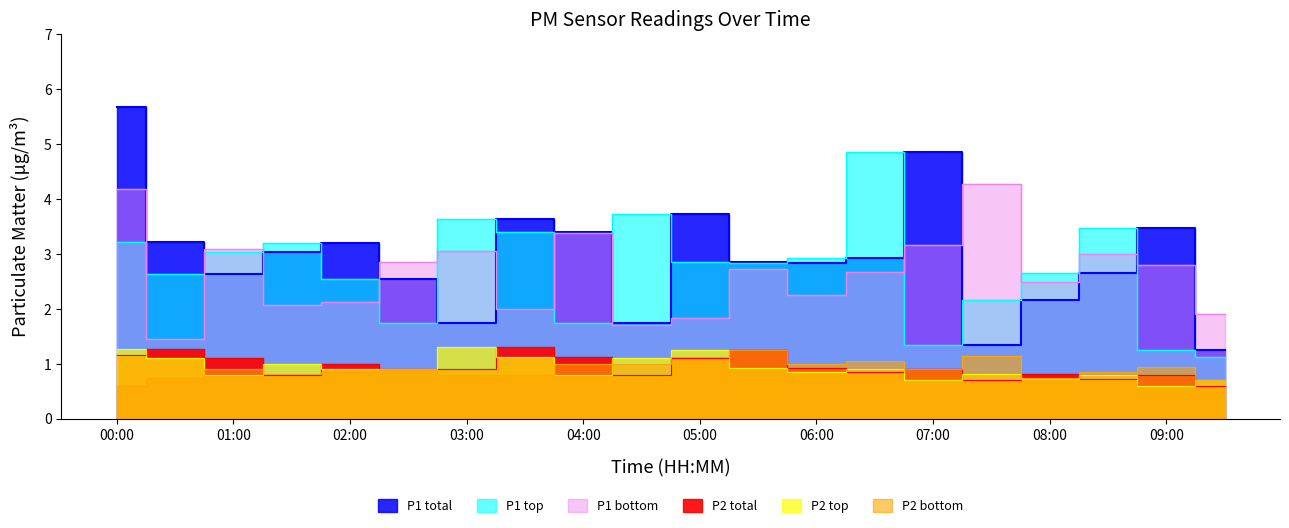

Where is P2 nearest to the value 0?

09:30